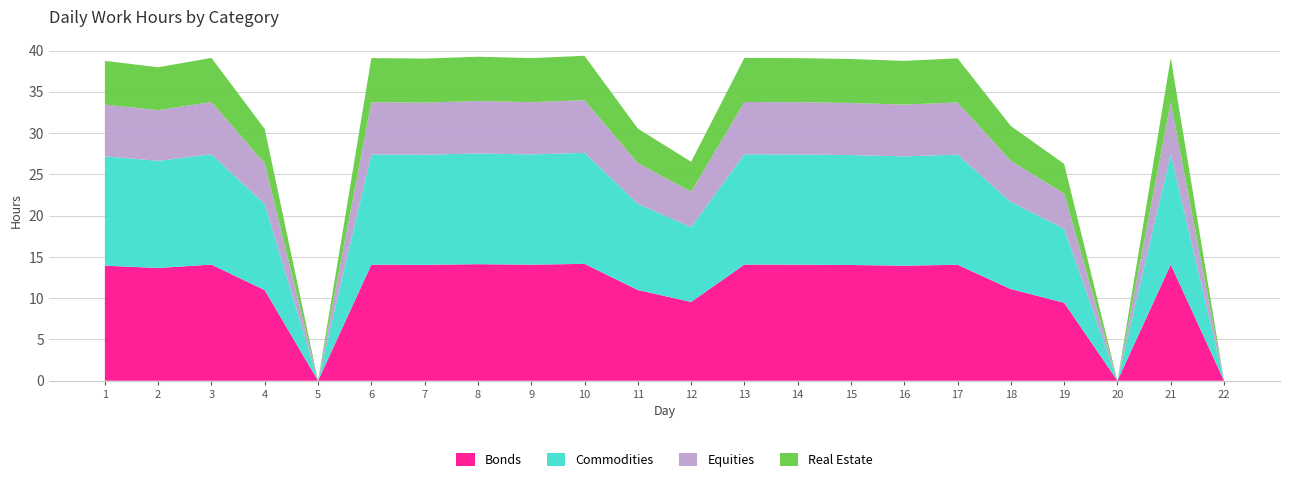

Is it true that Bonds equals 7.9 at 7?

False